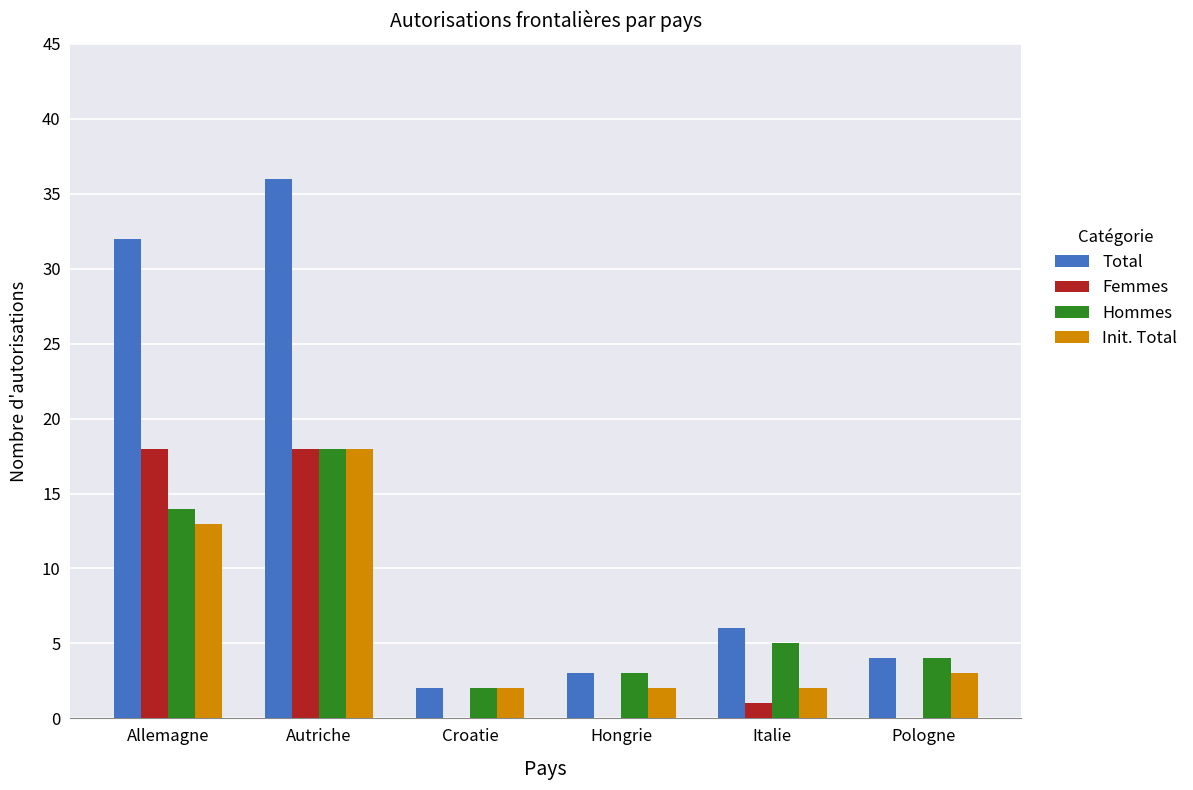

What are all the series names shown in the legend?

Total, Femmes, Hommes, Init. Total